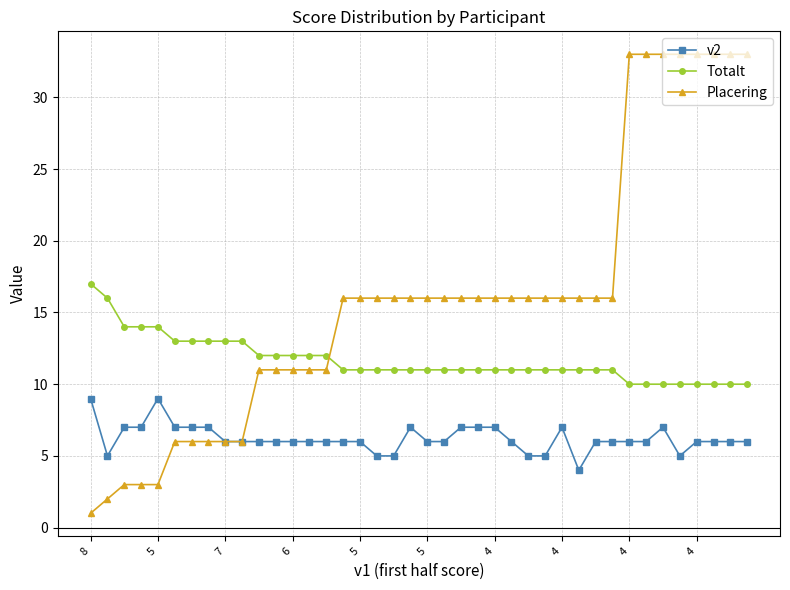

What is the value of the Totalt point at the 12th from the left?

12